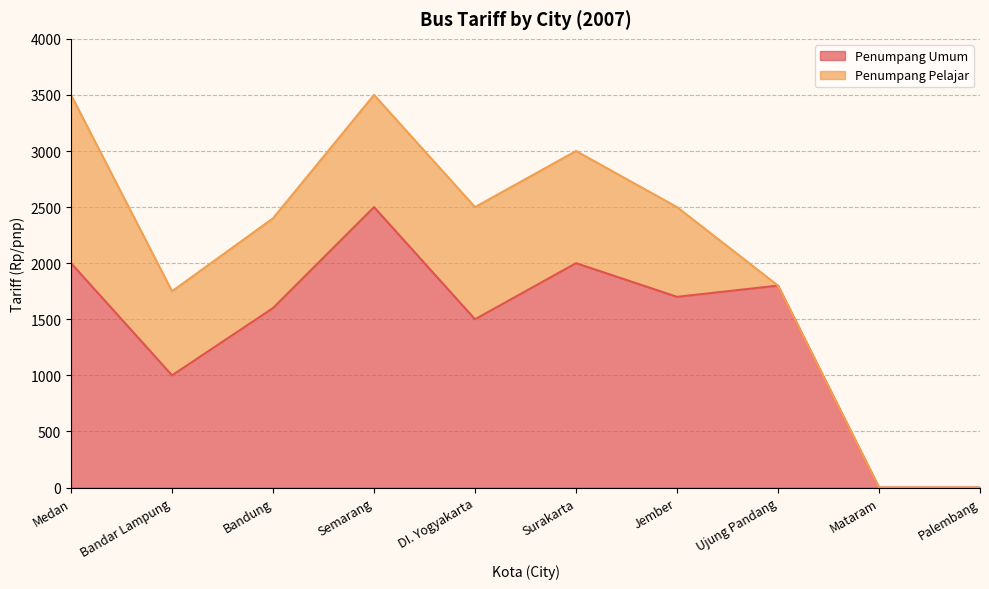

Reading right to left, what are all the values shown in this chart?

Palembang=0	Mataram=0	Ujung Pandang=1800	Jember=1700	Surakarta=2000	DI. Yogyakarta=1500	Semarang=2500	Bandung=1600	Bandar Lampung=1000	Medan=2000